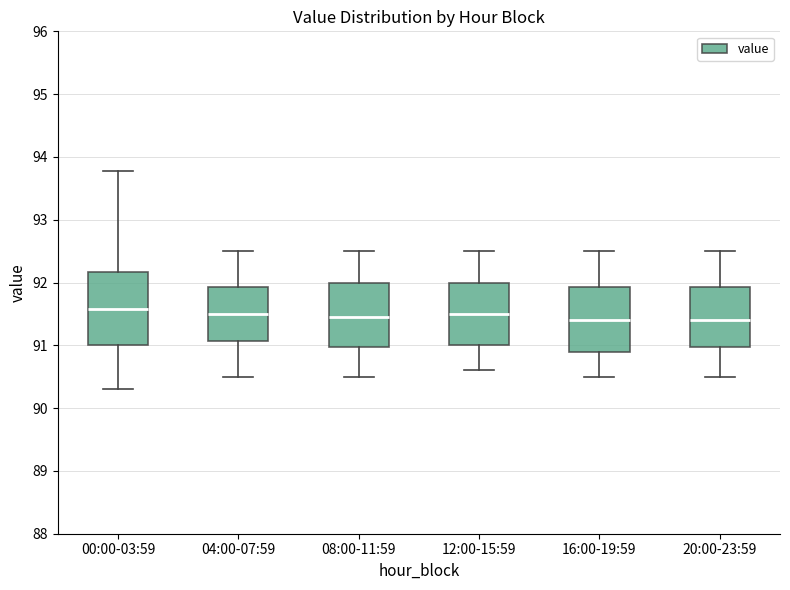

Reading left to right, read every box against the y-axis: the position of its median line, the range the box covers, and the ends of its whiskers. The values are not printed on the chart, so give them approximately, as read against the axis.

00:00-03:59: median 91.6, box 91.0 to 92.2, whiskers 90.3 to 93.8
04:00-07:59: median 91.5, box 91.1 to 91.9, whiskers 90.5 to 92.5
08:00-11:59: median 91.5, box 91.0 to 92.0, whiskers 90.5 to 92.5
12:00-15:59: median 91.5, box 91.0 to 92.0, whiskers 90.6 to 92.5
16:00-19:59: median 91.4, box 90.9 to 91.9, whiskers 90.5 to 92.5
20:00-23:59: median 91.4, box 91.0 to 91.9, whiskers 90.5 to 92.5